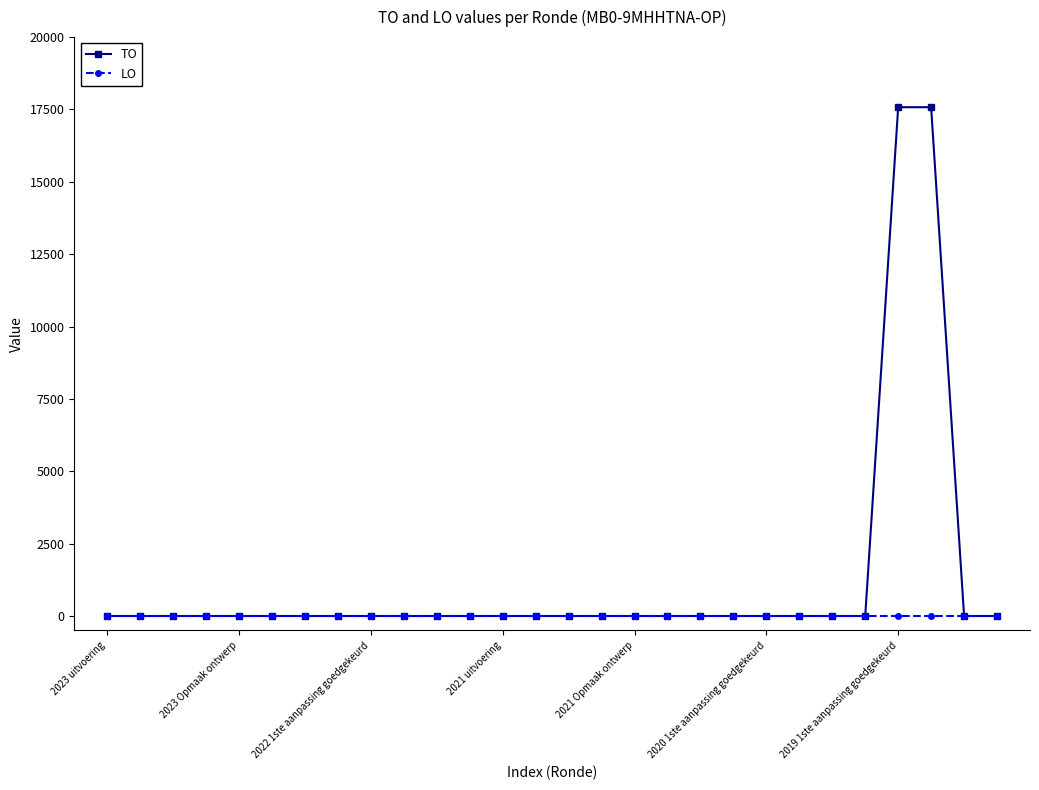

Rank the series by their maximum value, from lowest to highest.

LO, TO